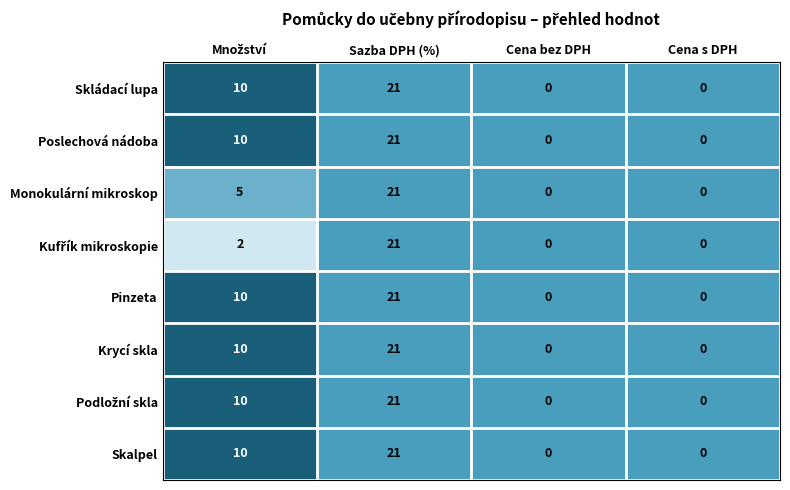

What is the maximum value shown in the chart?

21